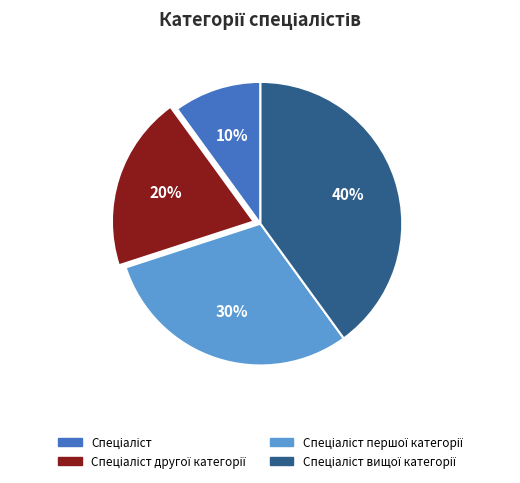

Count the number of slices in the pie.

4